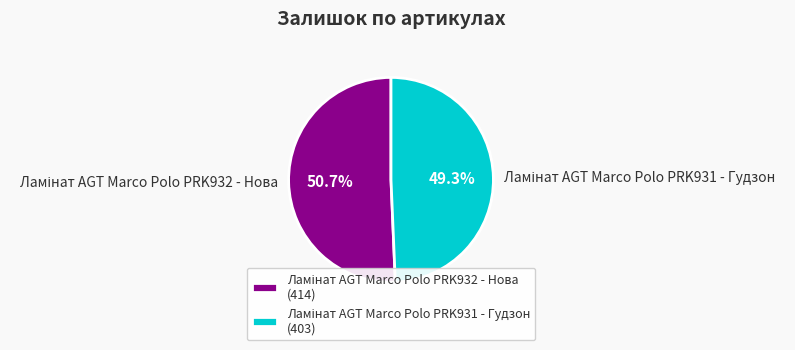

Is there a majority slice in this chart?

Yes